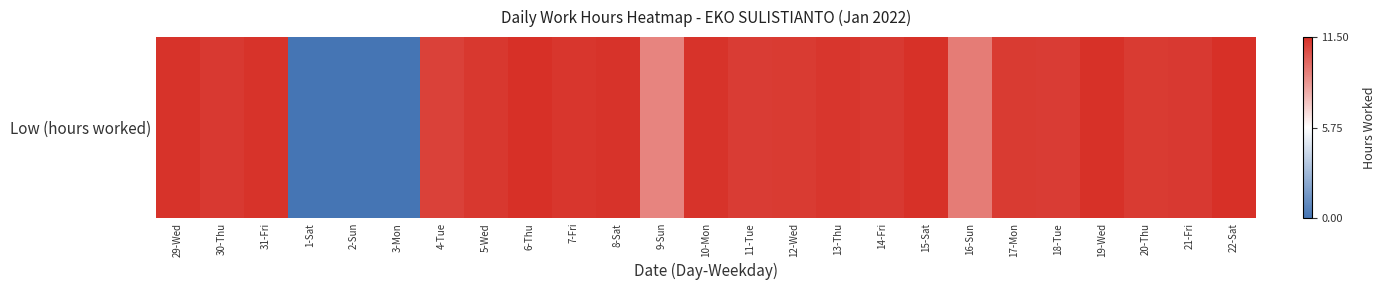

Rank the categories by value from highest to lowest.

6-Thu, 22-Sat, 15-Sat, 19-Wed, 31-Fri, 10-Mon, 29-Wed, 8-Sat, 7-Fri, 13-Thu, 5-Wed, 30-Thu, 14-Fri, 21-Fri, 12-Wed, 17-Mon, 20-Thu, 18-Tue, 11-Tue, 4-Tue, 16-Sun, 9-Sun, 1-Sat, 2-Sun, 3-Mon